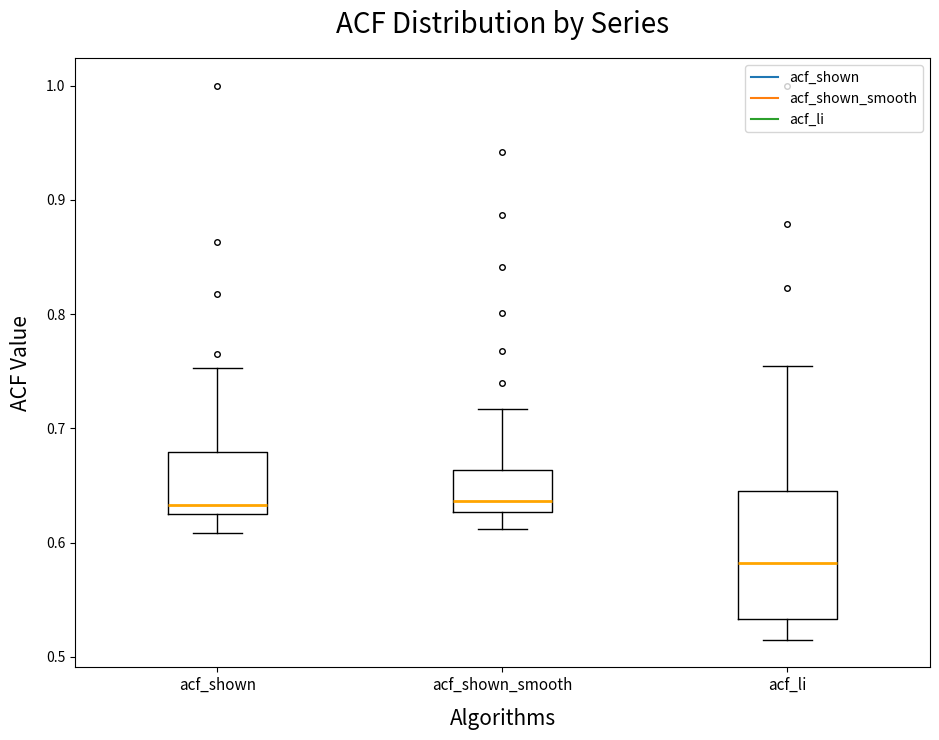

Which box has the lowest median line?

acf_li